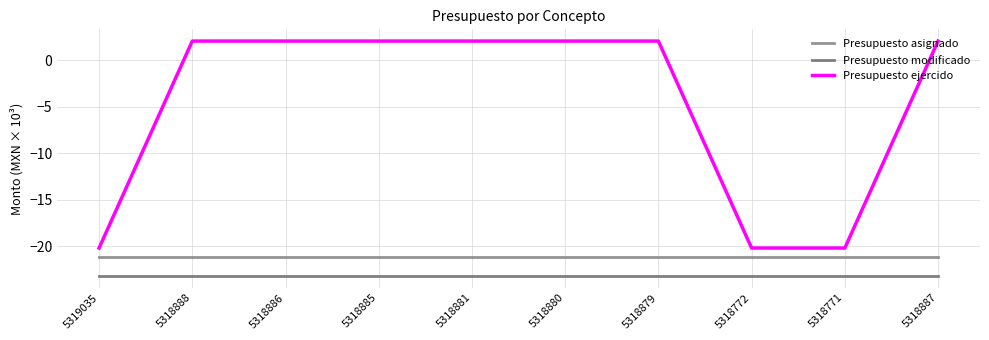

What is the total value across all series at 5318887?

-42.3